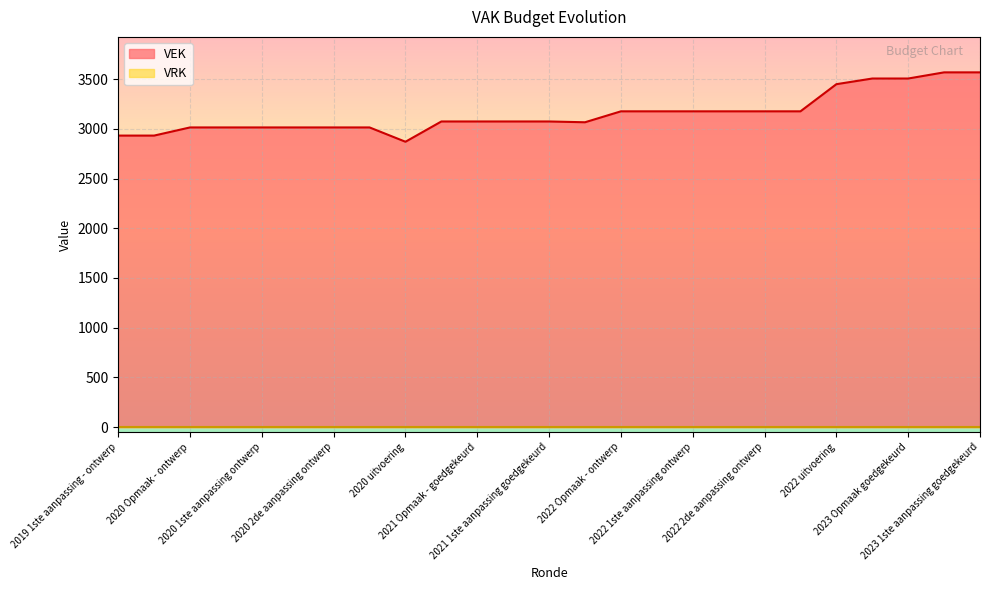

Approximately how many times larger is the value at 2022 1ste aanpassing goedgekeurd compared to 2023 1ste aanpassing ontwerp?

0.9